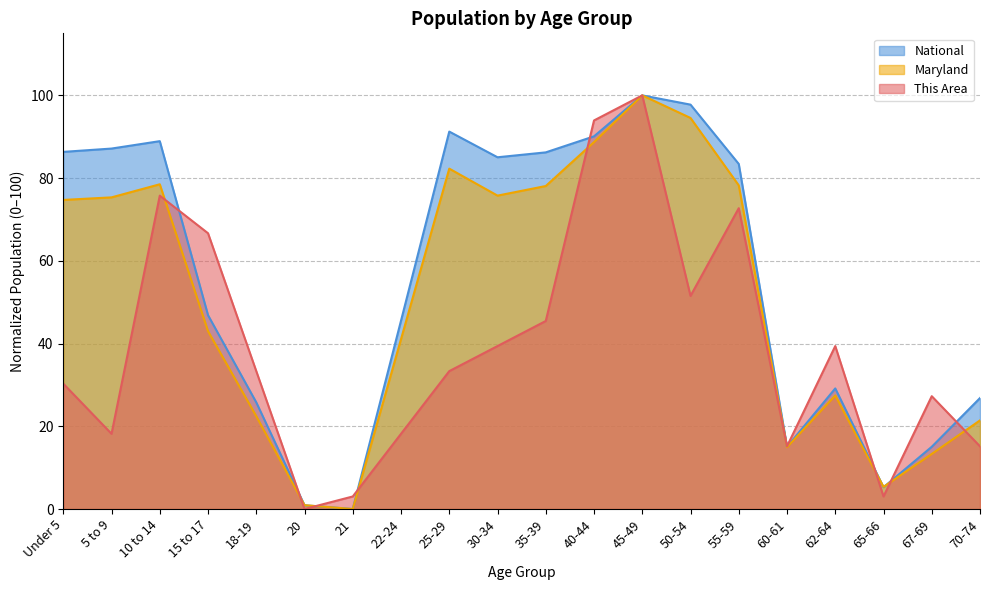

Which category has the lowest value in the National series?

21